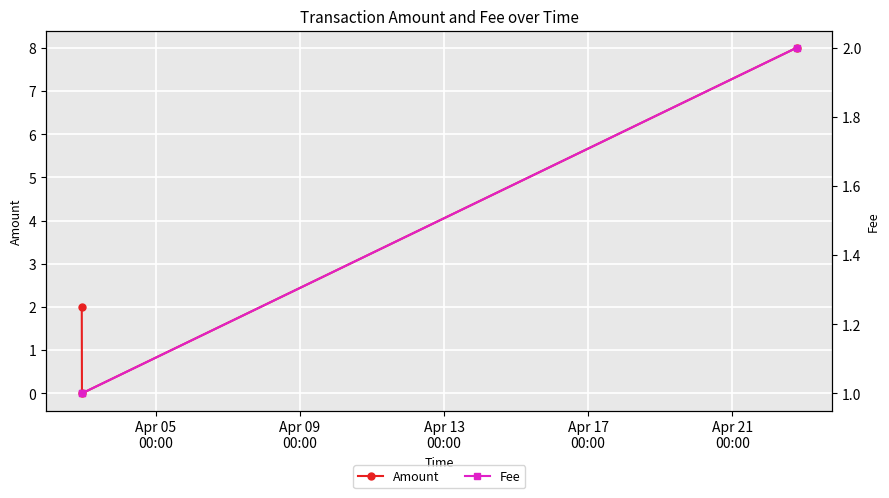

At how many categories does at least one series exceed 6?

1